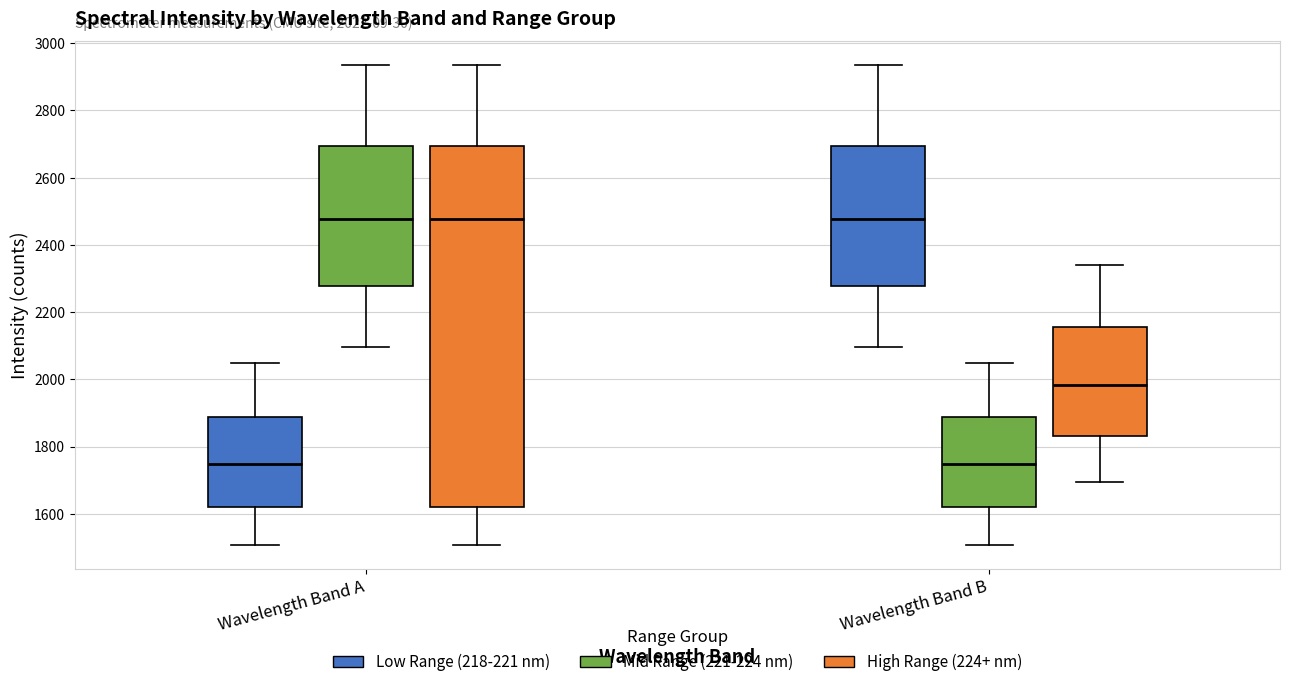

Comparing the boxes themselves (not the whiskers), which one is the tallest?

Wavelength Band A (High Range (224+ nm))